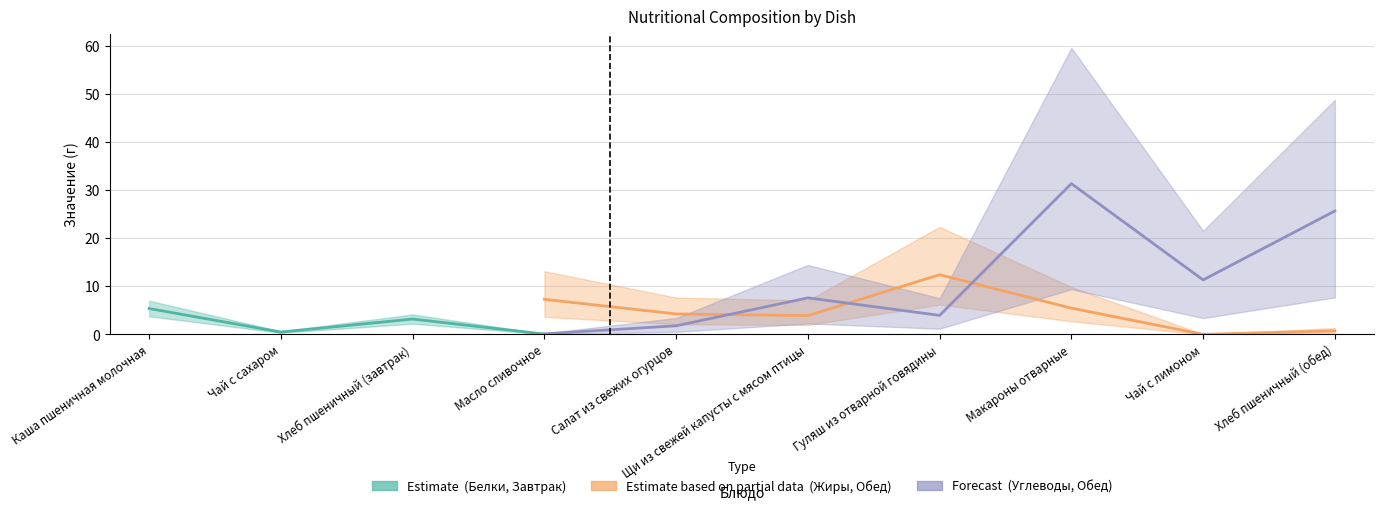

Which series has the largest total across all categories?

Углеводы